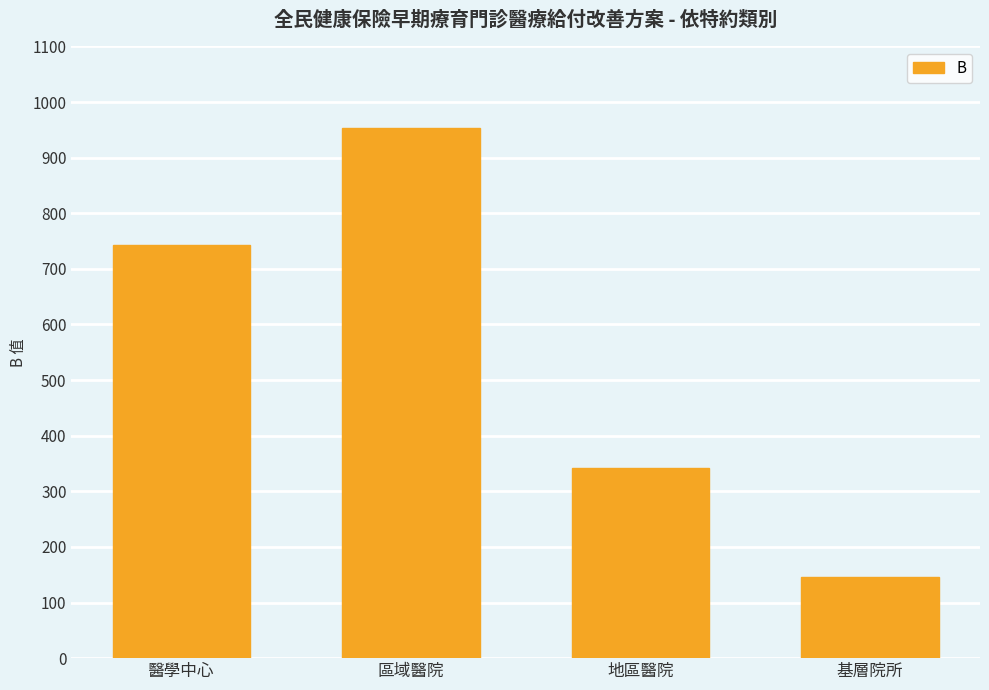

What is the label of the 3rd bar from the left?

地區醫院